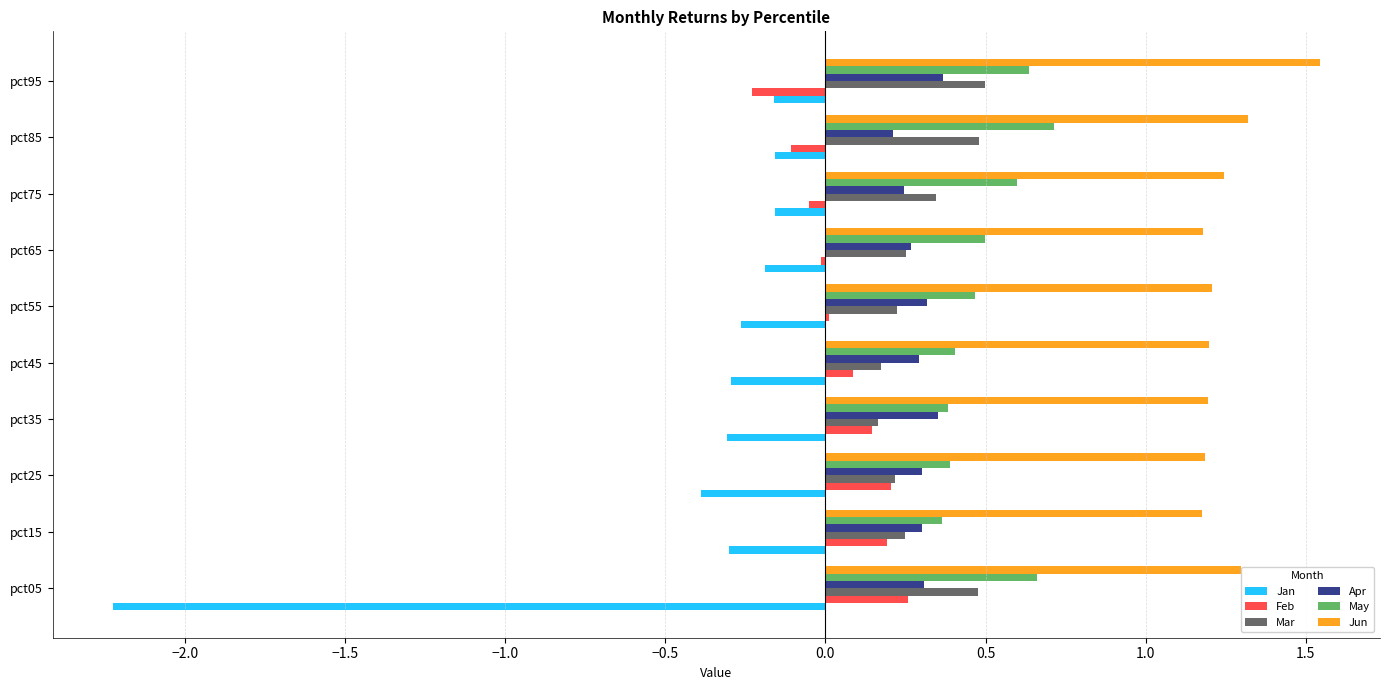

What is the sum of all Jun values?

12.5